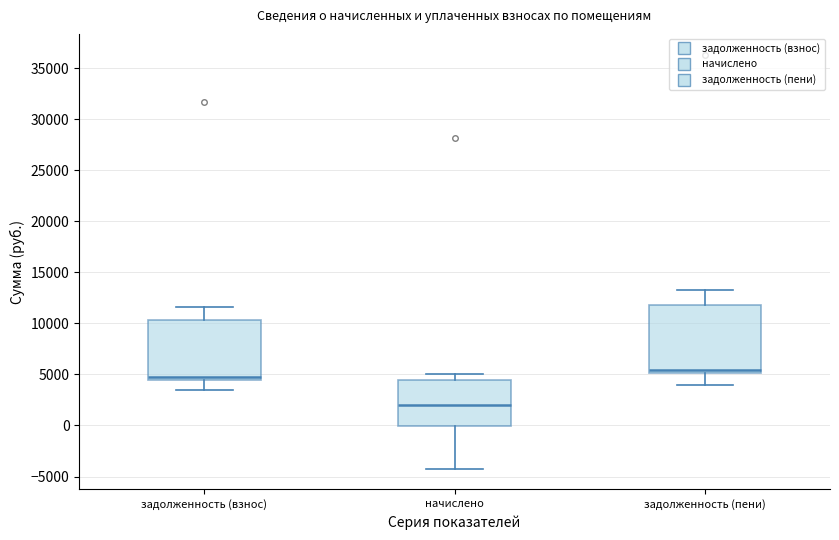

Reading left to right, transcribe this box plot: for each box, give where its median line is, the range the box spans, and where its two whiskers end, as read against the y-axis. The values are not printed on the chart, so give them approximately, as read against the axis.

задолженность (взнос): median 5000, box 4500 to 10500, whiskers 3500 to 11500
начислено: median 2000, box 0 to 4500, whiskers -4000 to 5000
задолженность (пени): median 5500, box 5000 to 12000, whiskers 4000 to 13000